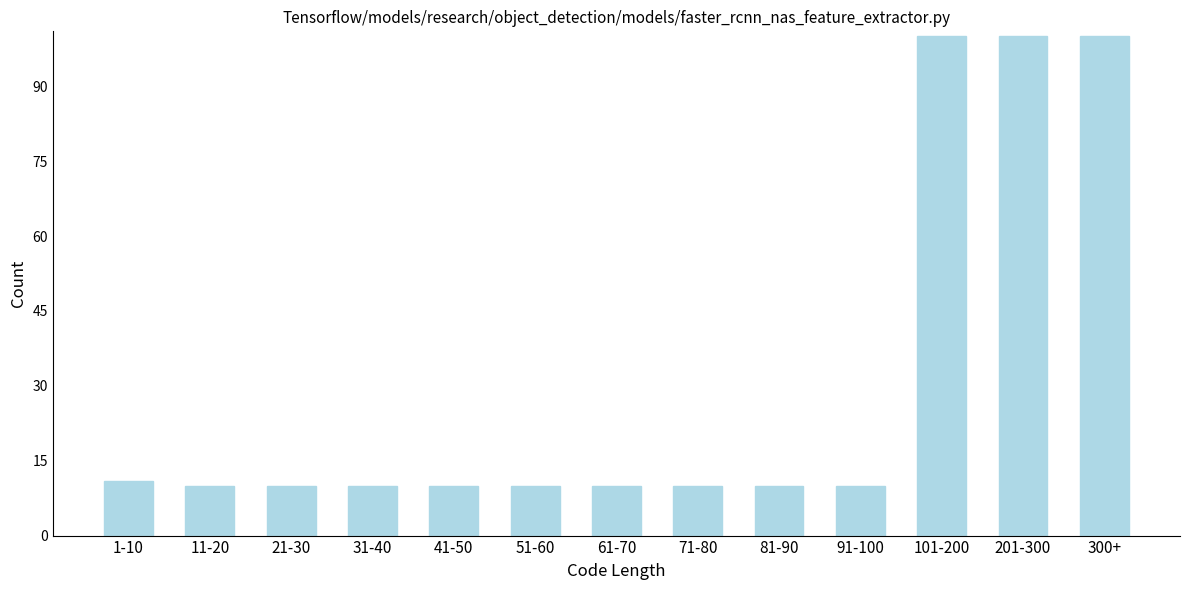

Reading left to right, list all the values displayed in this chart.

1-10=11	11-20=10	21-30=10	31-40=10	41-50=10	51-60=10	61-70=10	71-80=10	81-90=10	91-100=10	101-200=100	201-300=100	300+=100